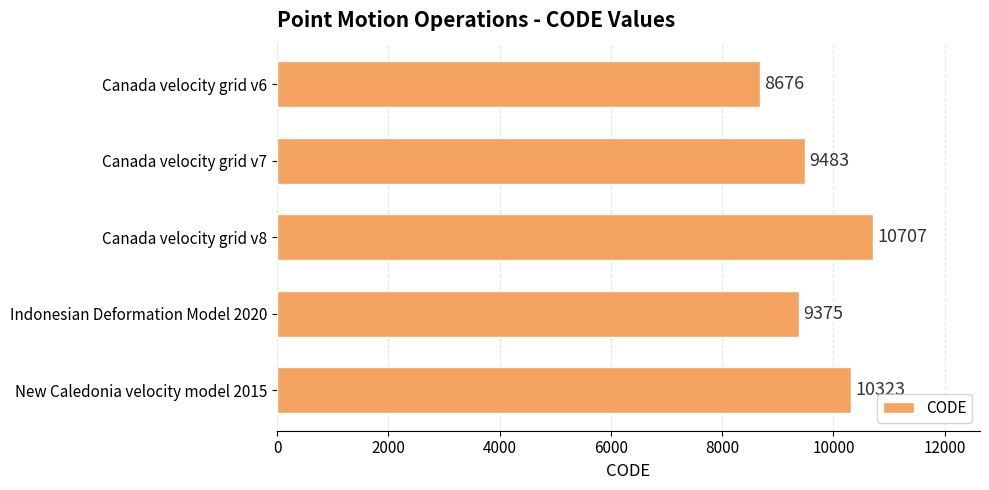

Between New Caledonia velocity model 2015 and Canada velocity grid v7, which is larger?

New Caledonia velocity model 2015